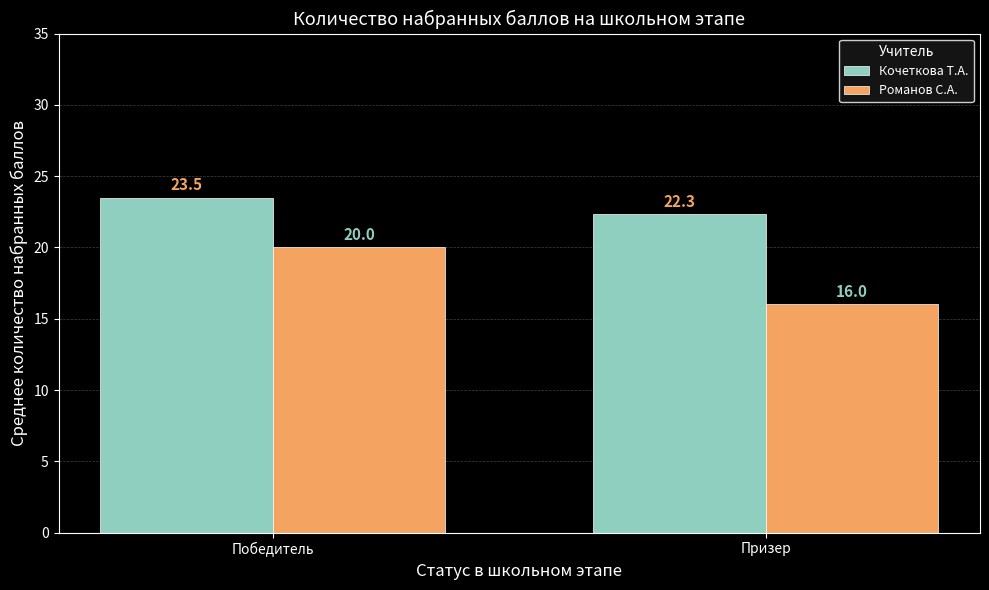

What is the minimum value shown in the chart?

16.0